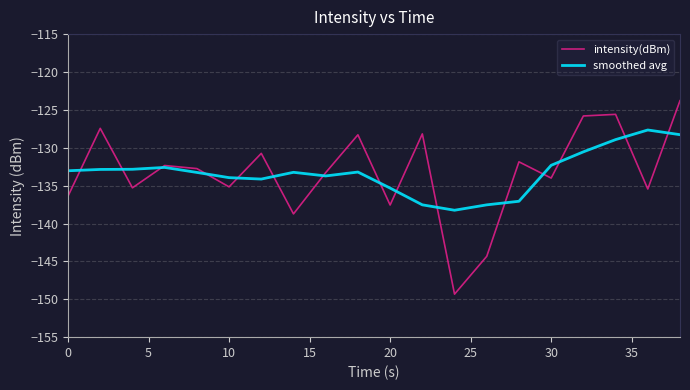

Which series has the largest range (max minus min)?

intensity(dBm)